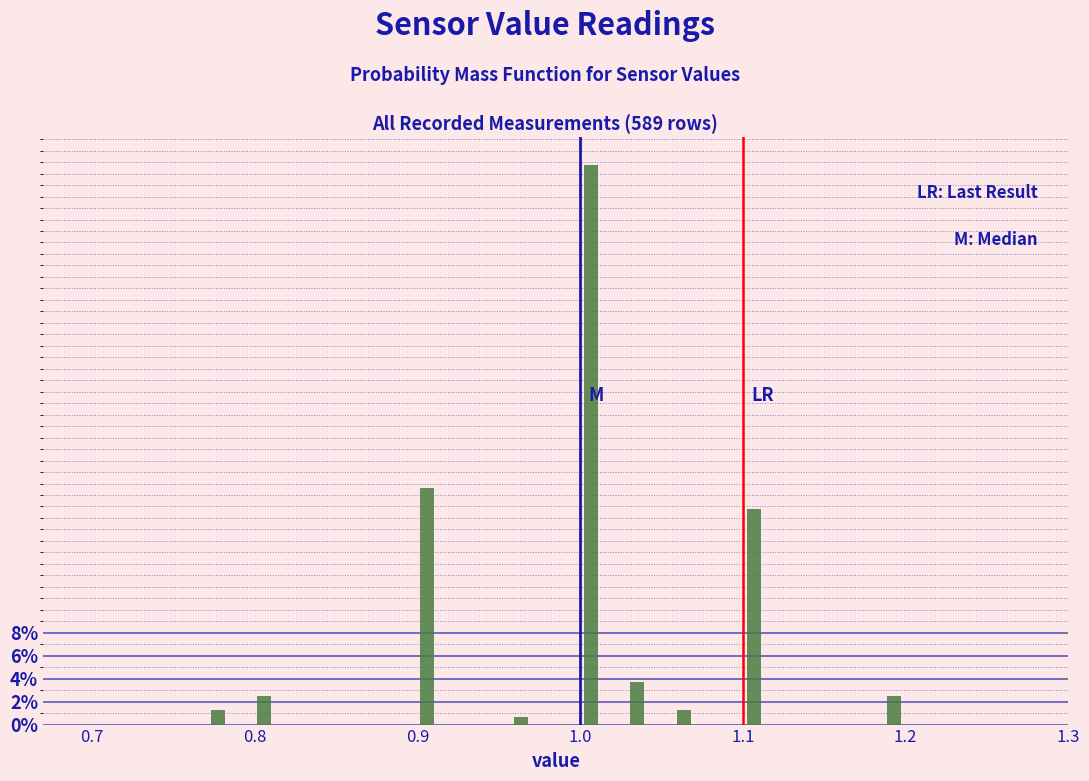

Around what value on the x-axis is the tallest bar? Give the approximate position of its centre, as read against the axis.

1.01